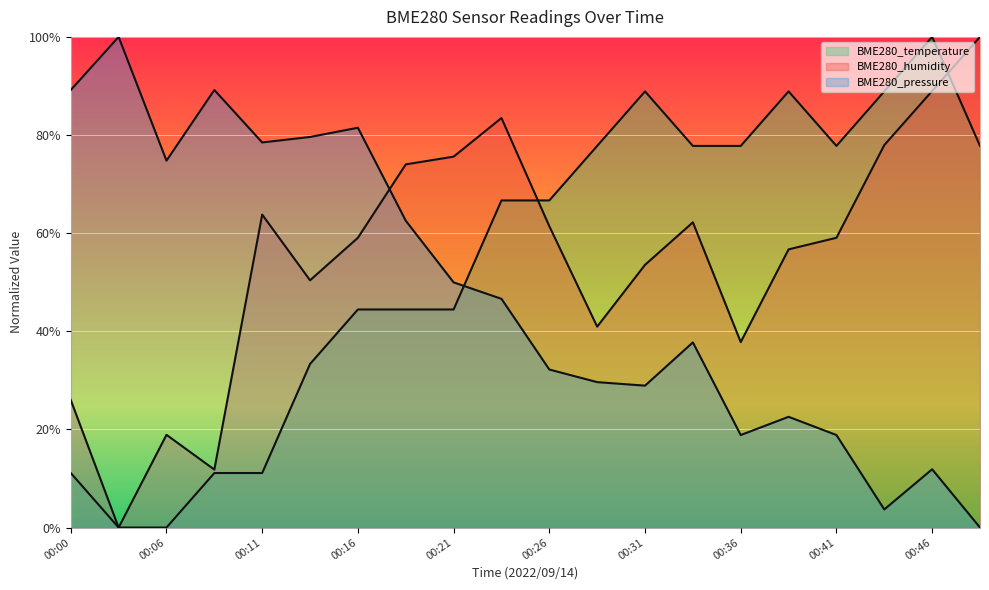

How many intersections are there between BME280_pressure and BME280_humidity?

1